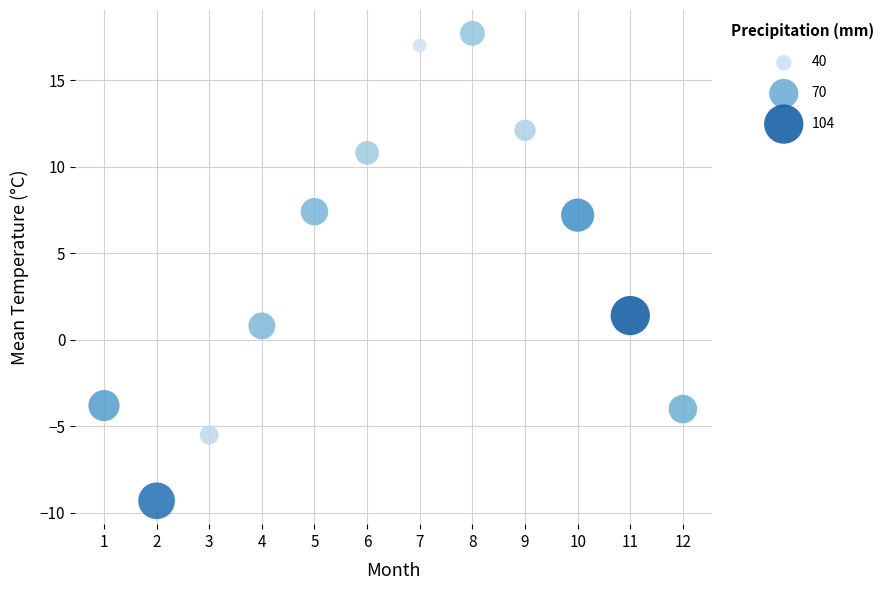

What is the average X value?

6.5